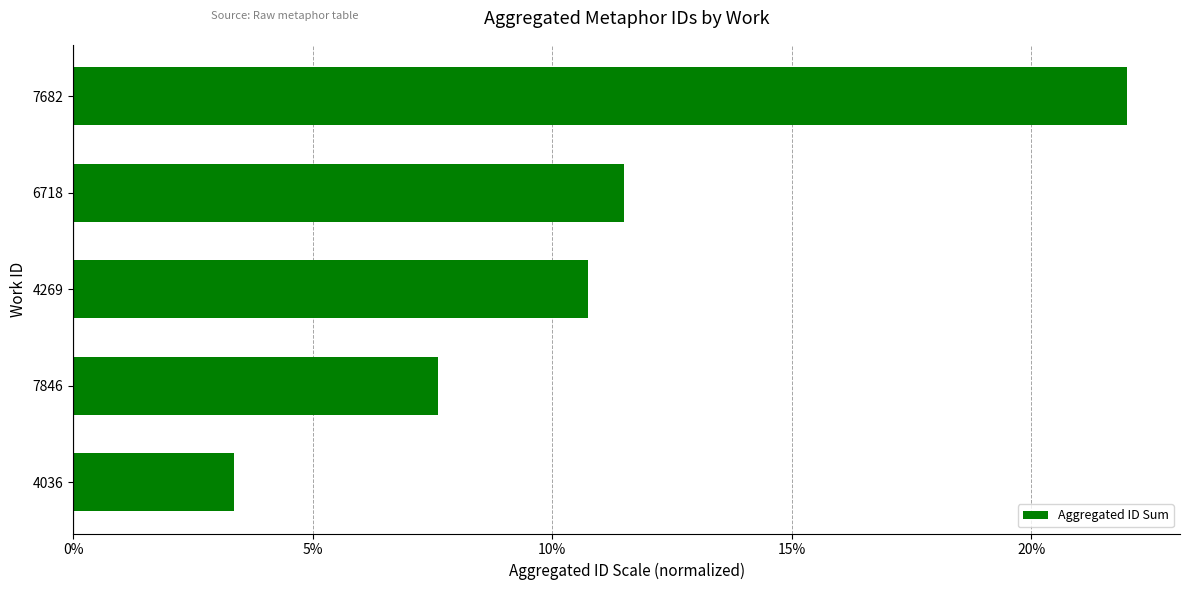

How many bars are there in total?

5